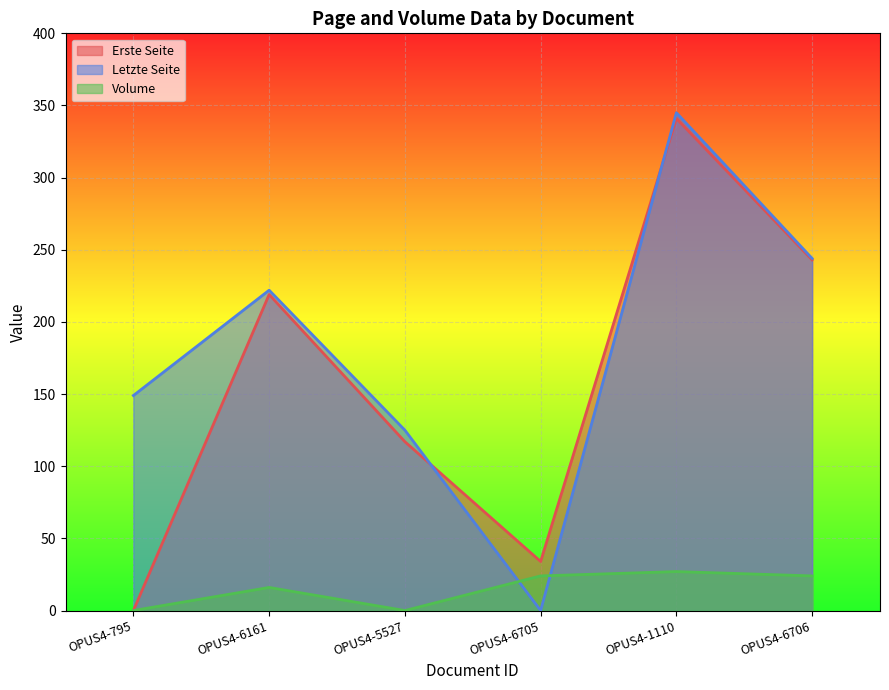

Which series has the largest total across all categories?

Letzte Seite